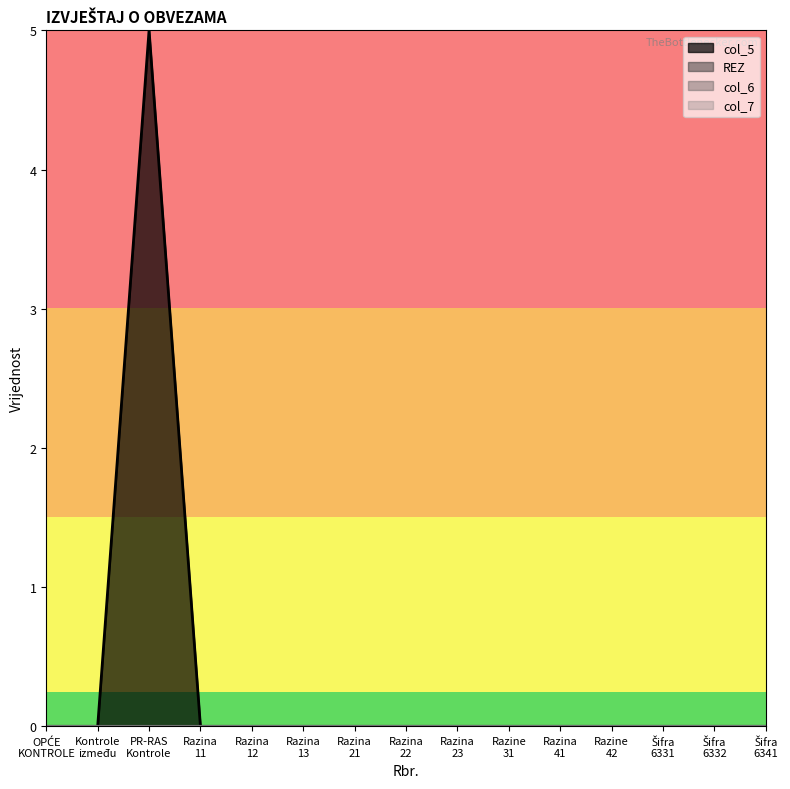

Count the number of data series in this chart.

4